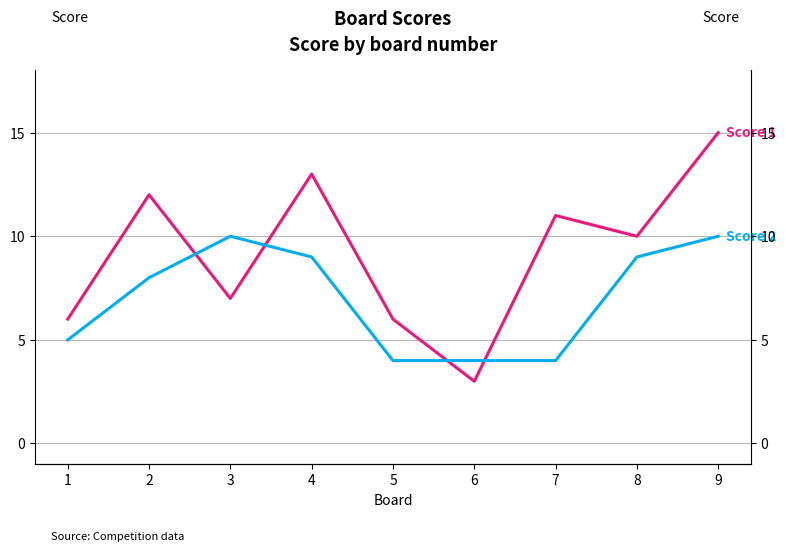

Which series has the largest total across all categories?

Score 1